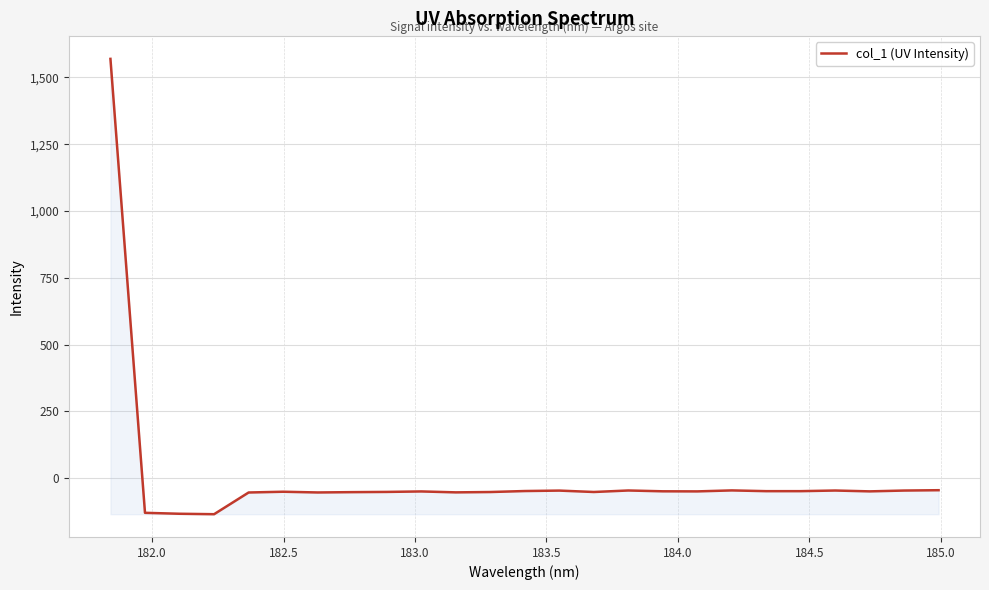

What is the greatest value displayed?

1569.4